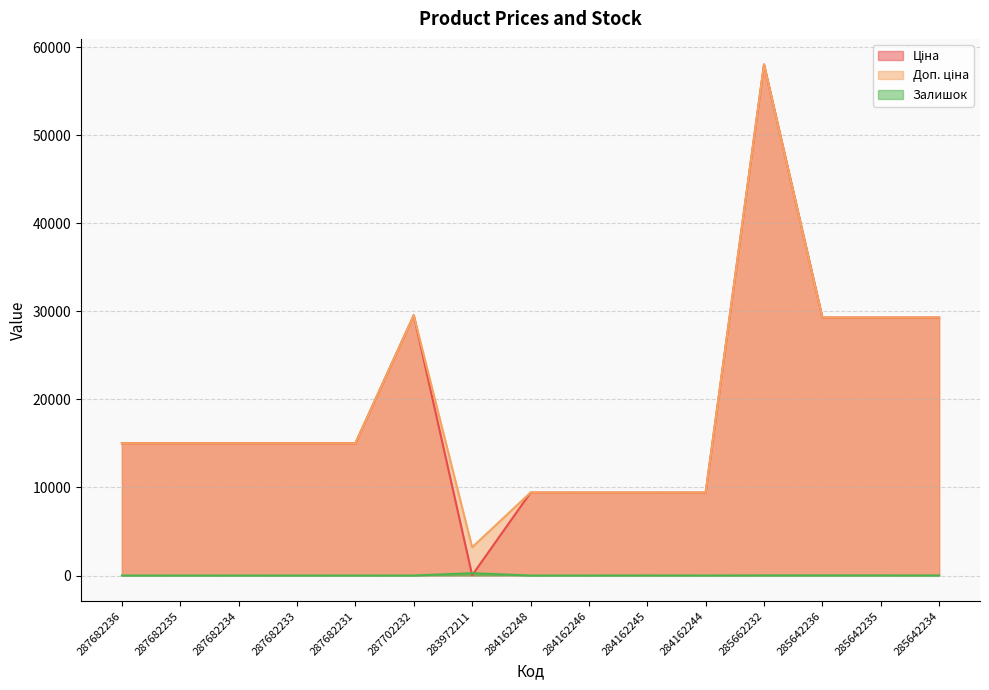

True or false: Доп. ціна has more than 1 points higher than both neighbors.

True